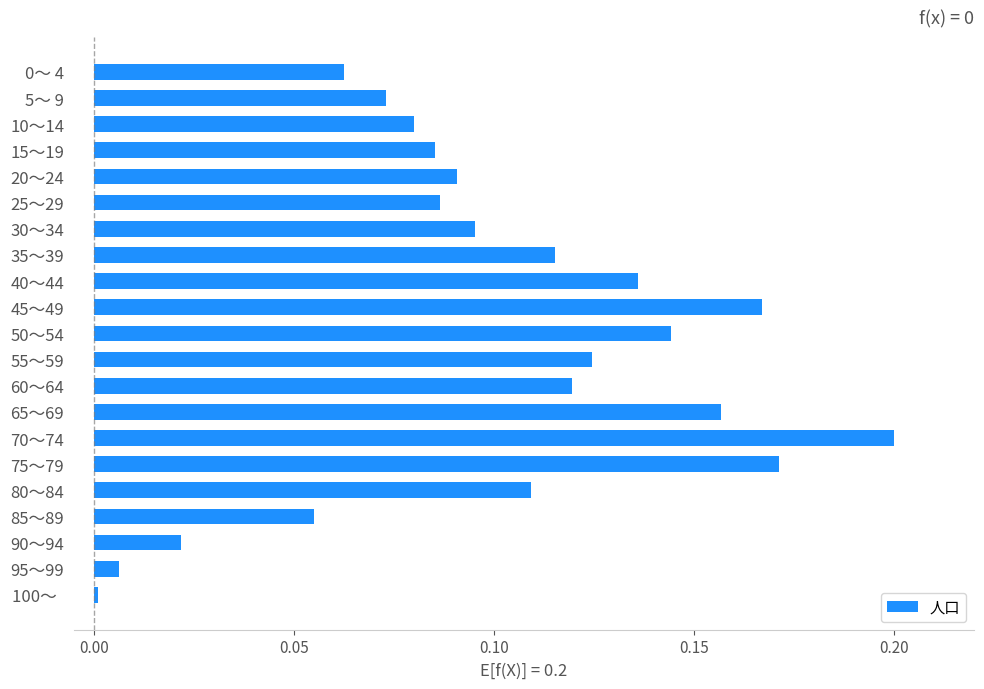

Which label corresponds to the largest value in the chart?

70～74